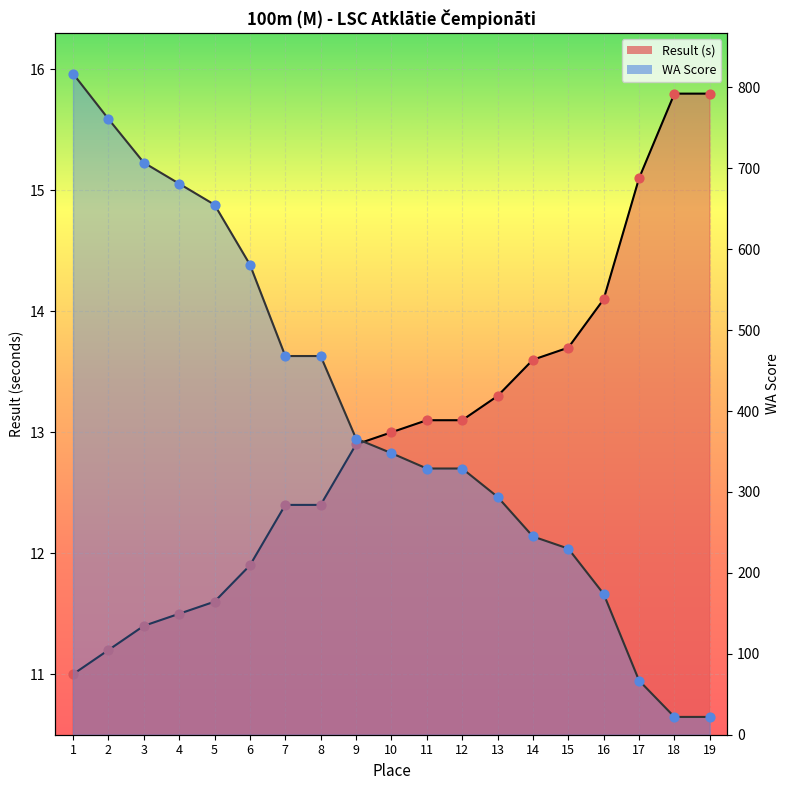

Which series contains the lowest Y value?

Result